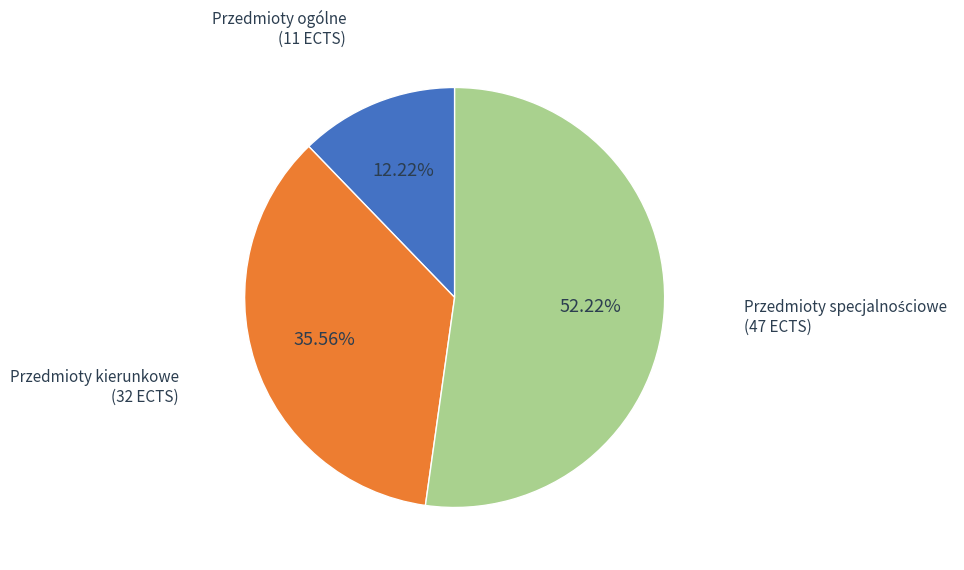

Does any single category account for the majority?

Yes